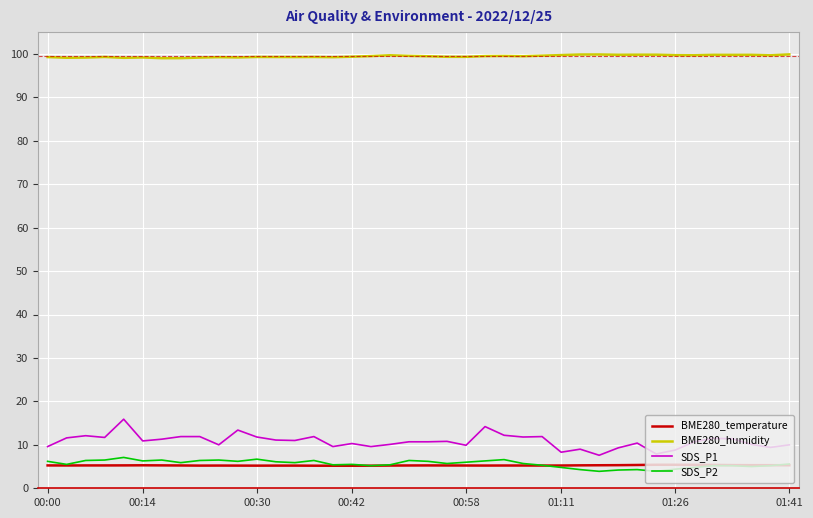

Which series has the largest total across all categories?

BME280_humidity